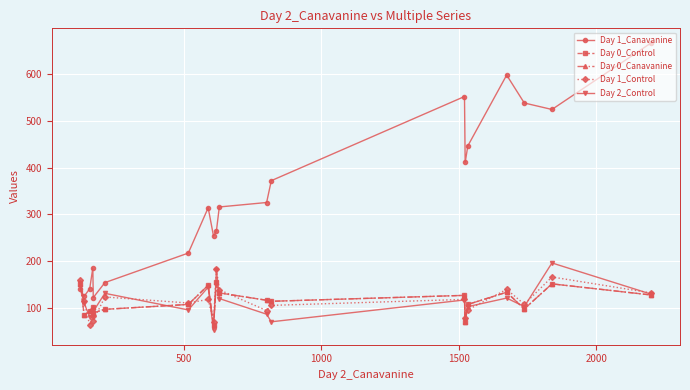

Is this an area chart (filled region under the line)?

No